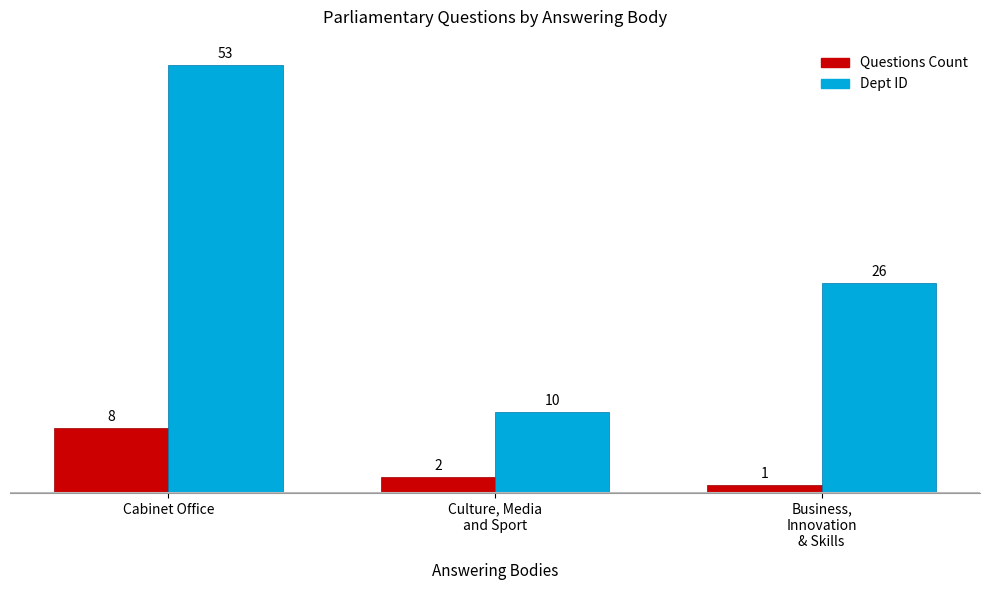

Is the value of Questions Count at Cabinet Office greater than the value of Dept ID at Culture, Media
and Sport?

No